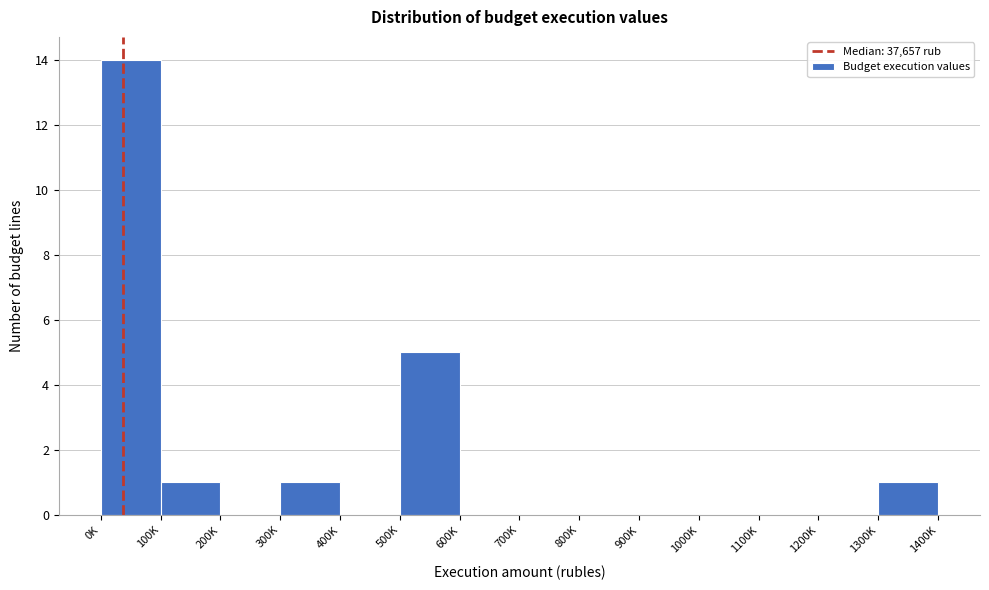

Reading left to right, extract all data points from this chart.

0K=14	100K=1	200K=0	300K=1	400K=0	500K=5	600K=0	700K=0	800K=0	900K=0	1000K=0	1100K=0	1200K=0	1300K=1